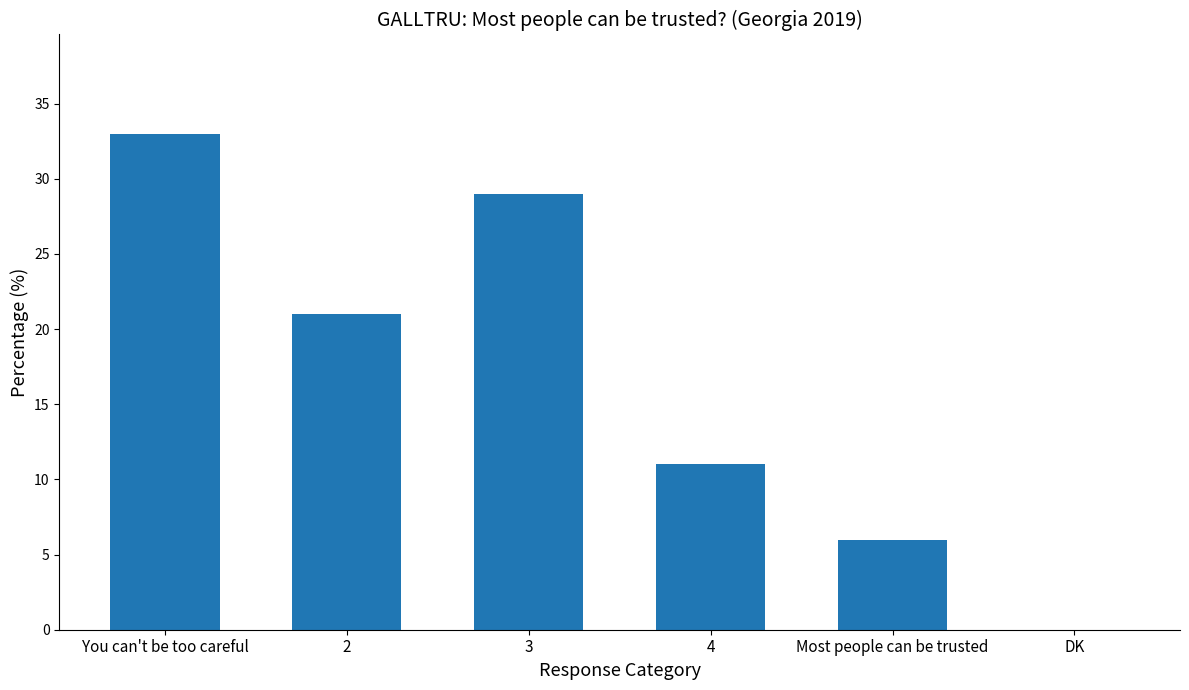

Between 3 and 2, which is larger?

3